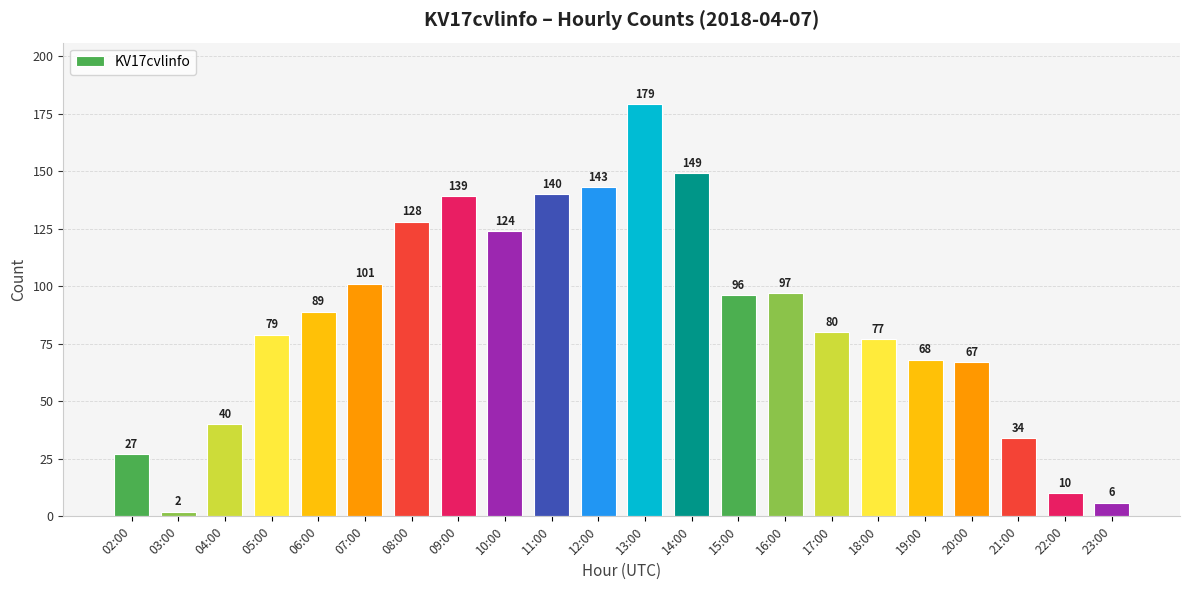

The value at 21:00 is 61. True or false?

False